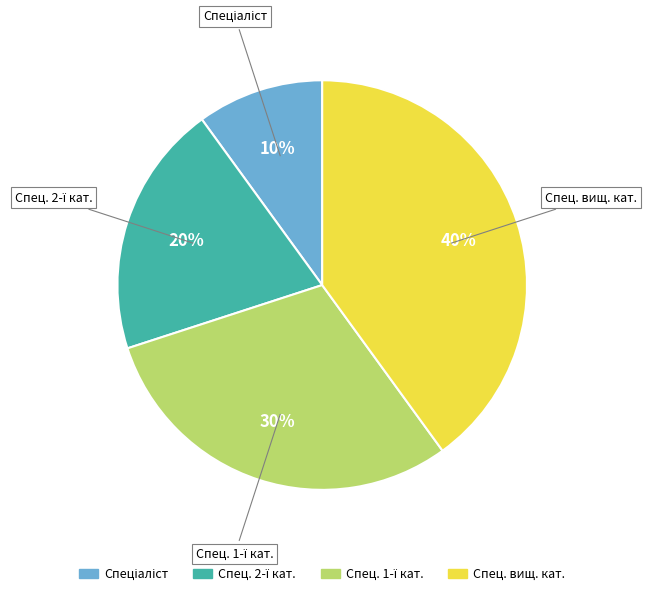

What is the largest slice in the pie chart?

Спец. вищ. кат.